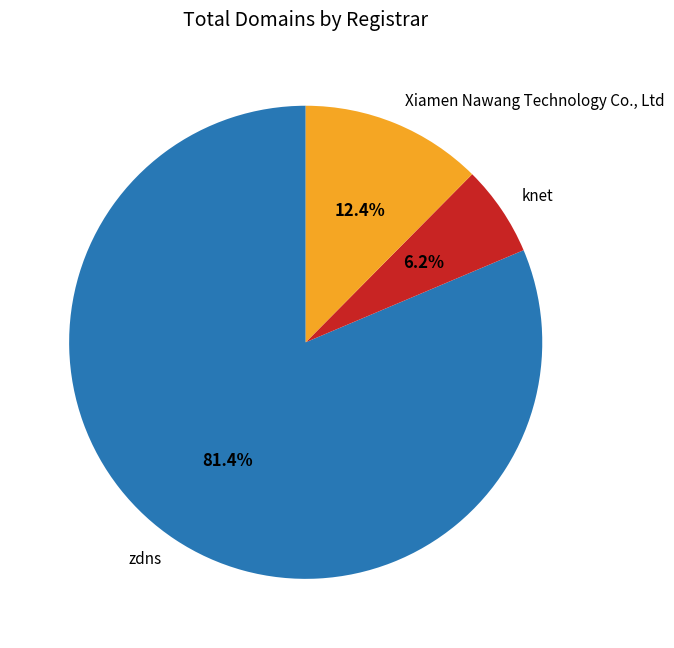

Rank the categories by value from lowest to highest.

knet, Xiamen Nawang Technology Co., Ltd, zdns